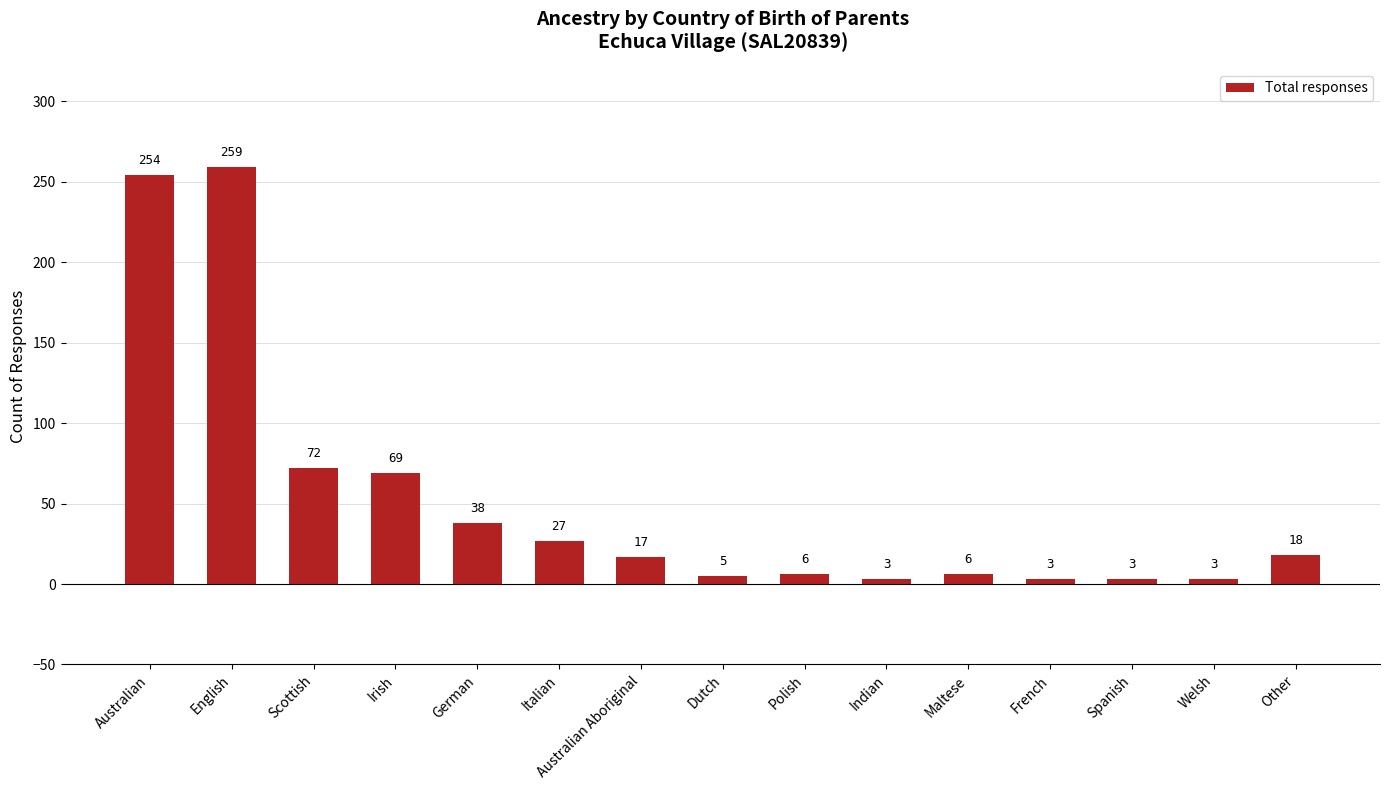

What position from the left is English?

2